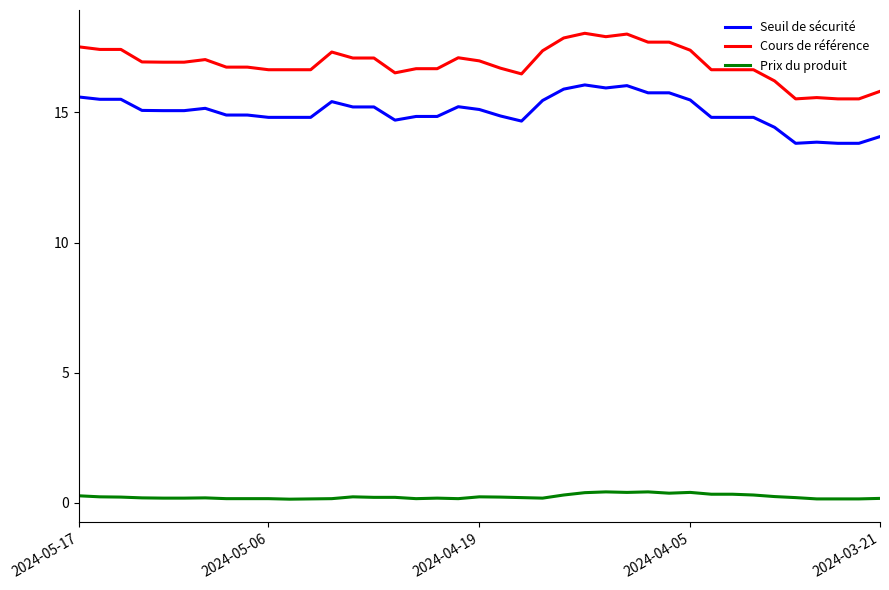

List the series in order of their peak value, highest first.

Cours de référence, Seuil de sécurité, Prix du produit